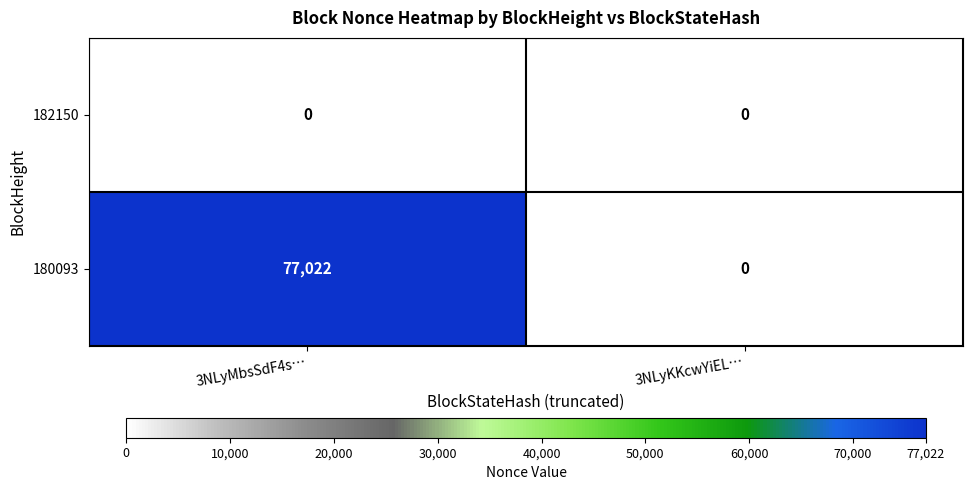

At which category does the chart reach its peak across all series?

3NLyMbsSdF4s…